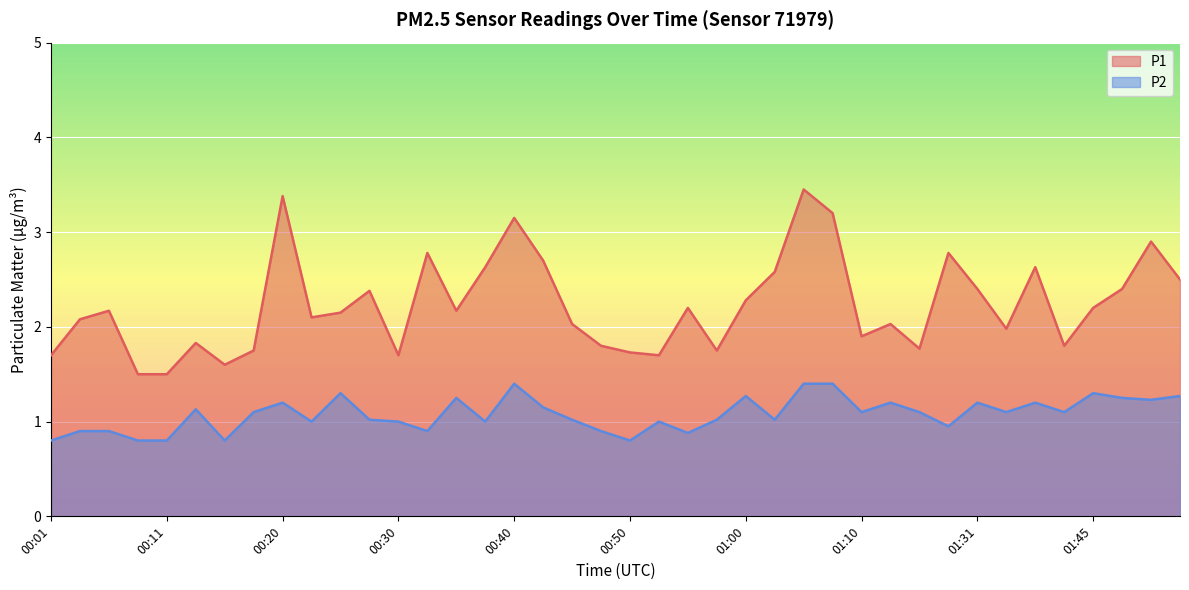

What is the difference between the maximum and minimum values in the P2 series?

0.6